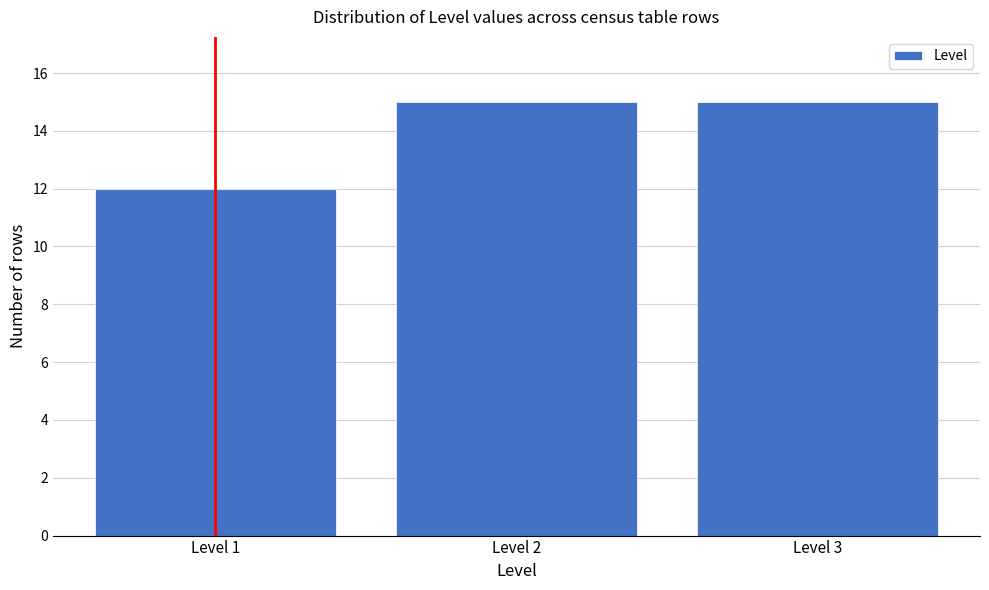

Reading left to right, list all the values displayed in this chart.

12	15	15